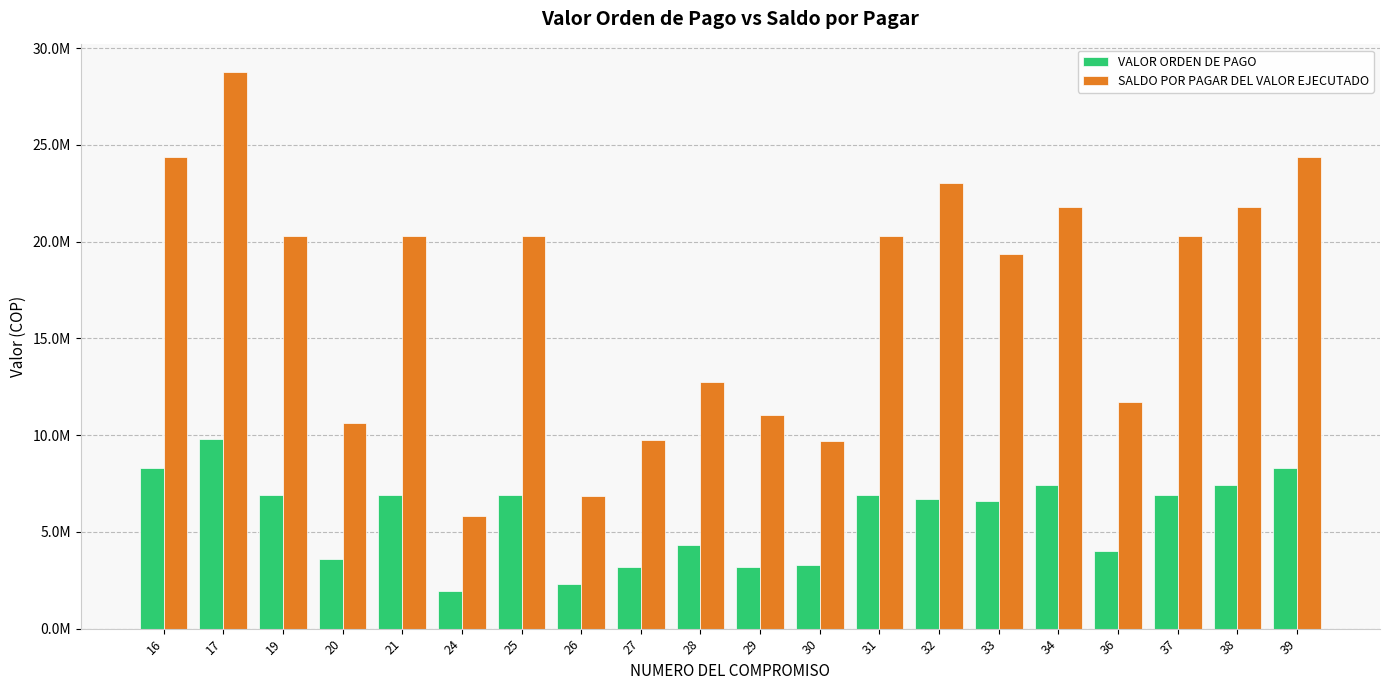

True or false: SALDO POR PAGAR DEL VALOR EJECUTADO has a value of 20298667 at 31.

True